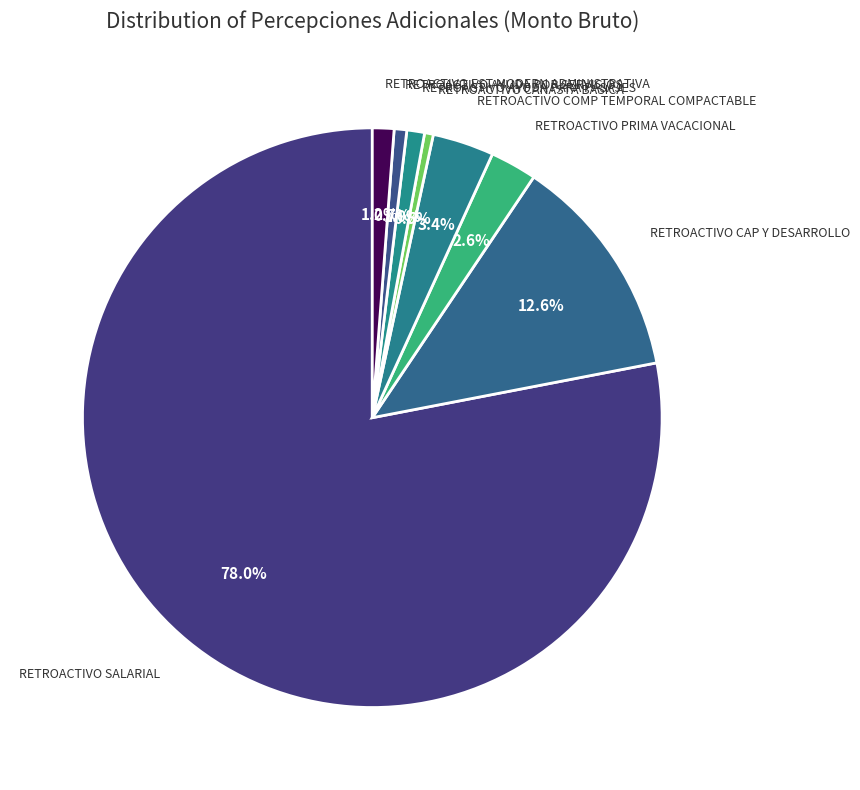

How many slices are in this pie chart?

8